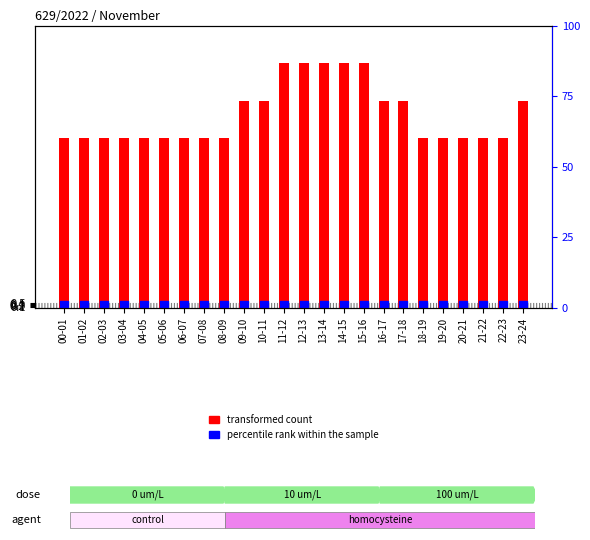

Which series has the largest Y range (max minus min)?

transformed count